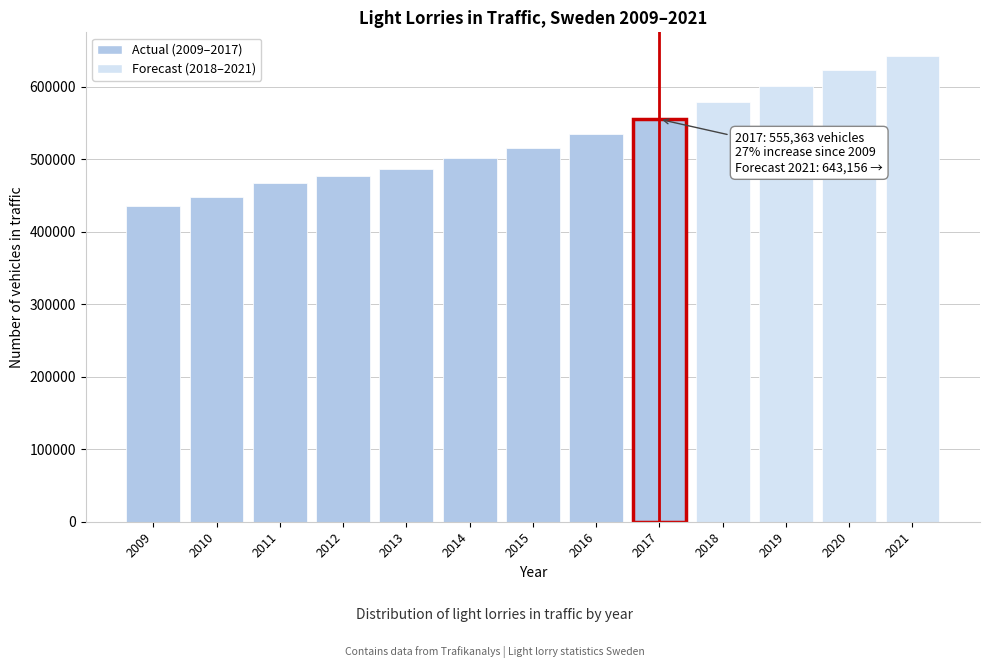

Reading left to right, extract all data points from this chart.

436333	447518	467533	477094	486052	501661	516168	534748	555363	579241	601486	622915	643156